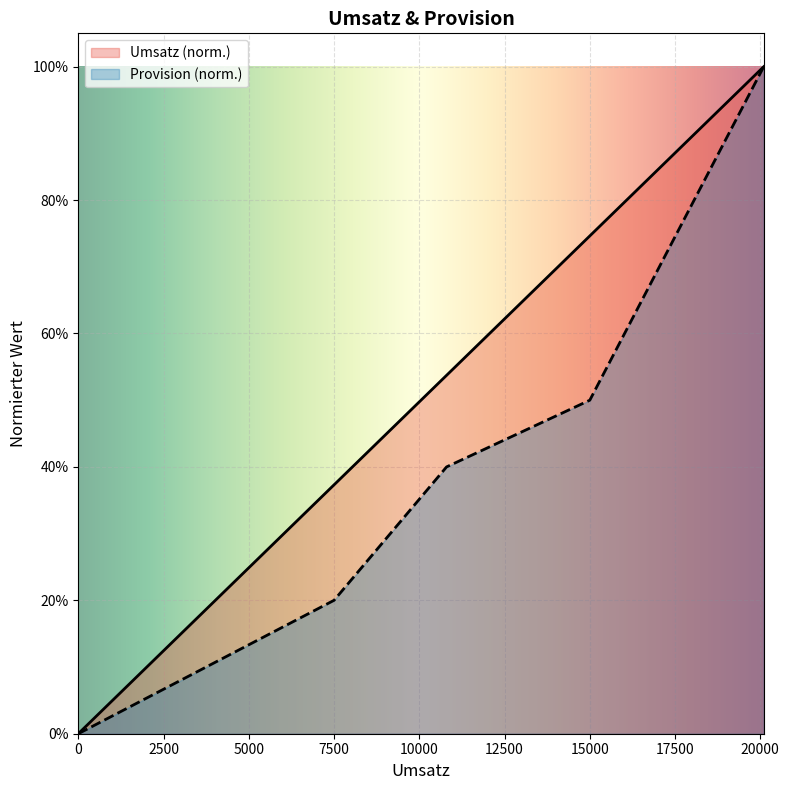

True or false: Umsatz has a value of 0.5 at 10800.

True